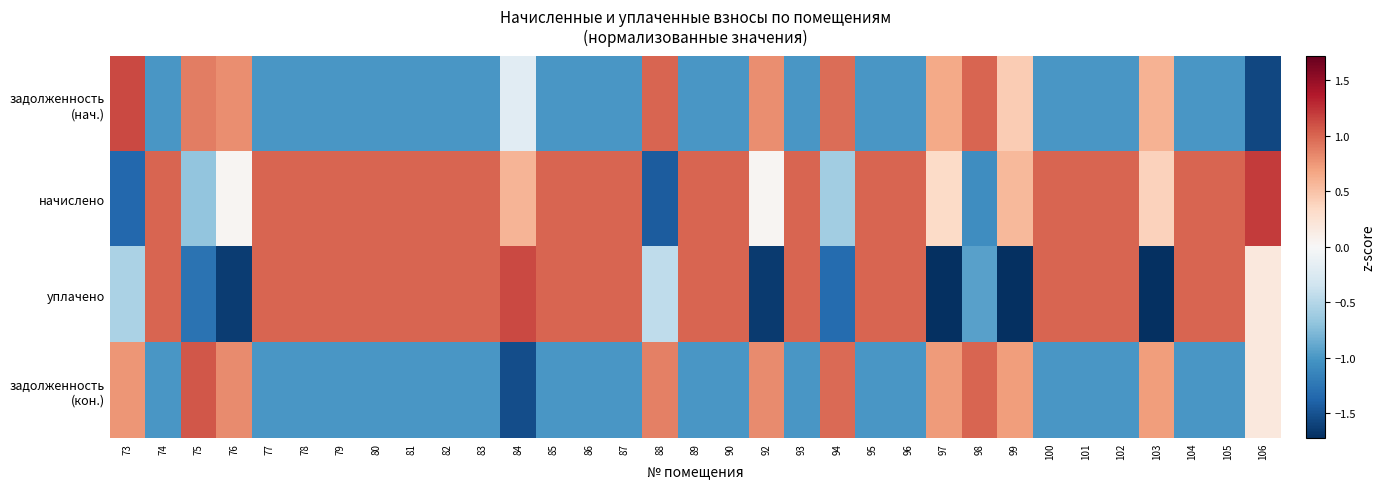

At how many categories does at least one series exceed 0?

33